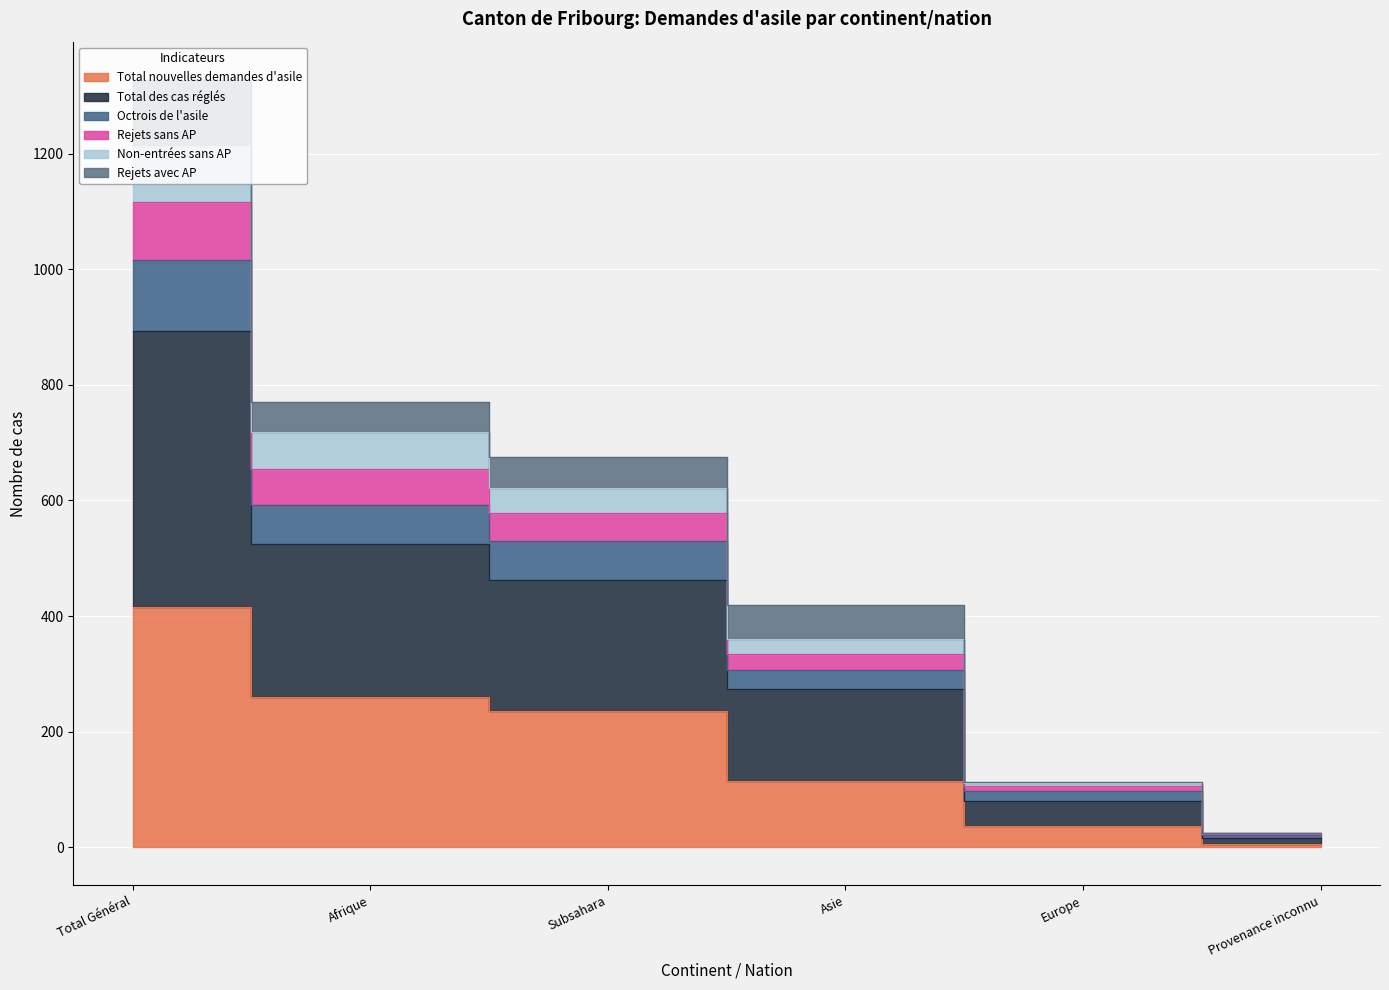

Does the chart display data point markers on the line(s)?

No